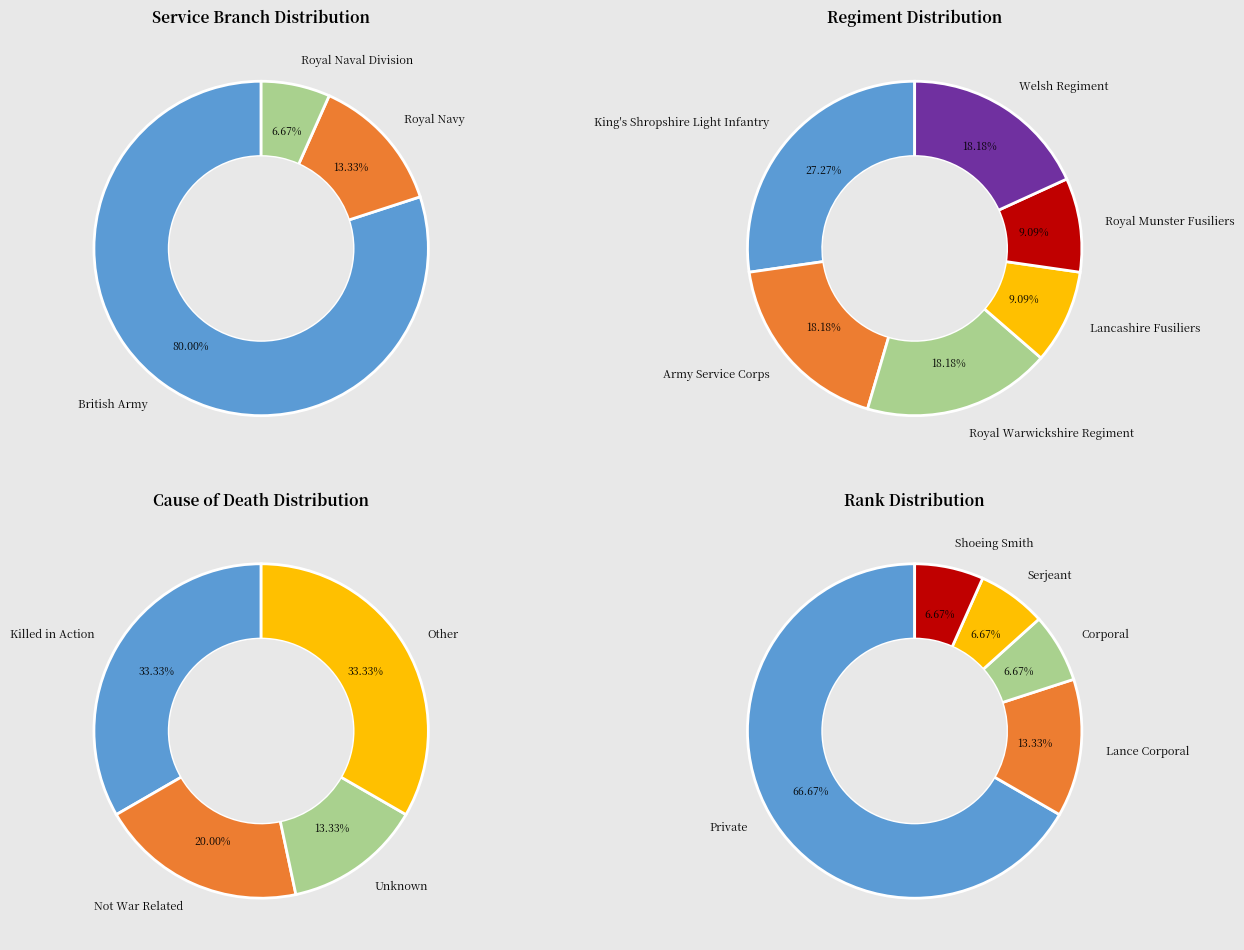

Which has a higher value, Royal Naval Division or British Army?

British Army